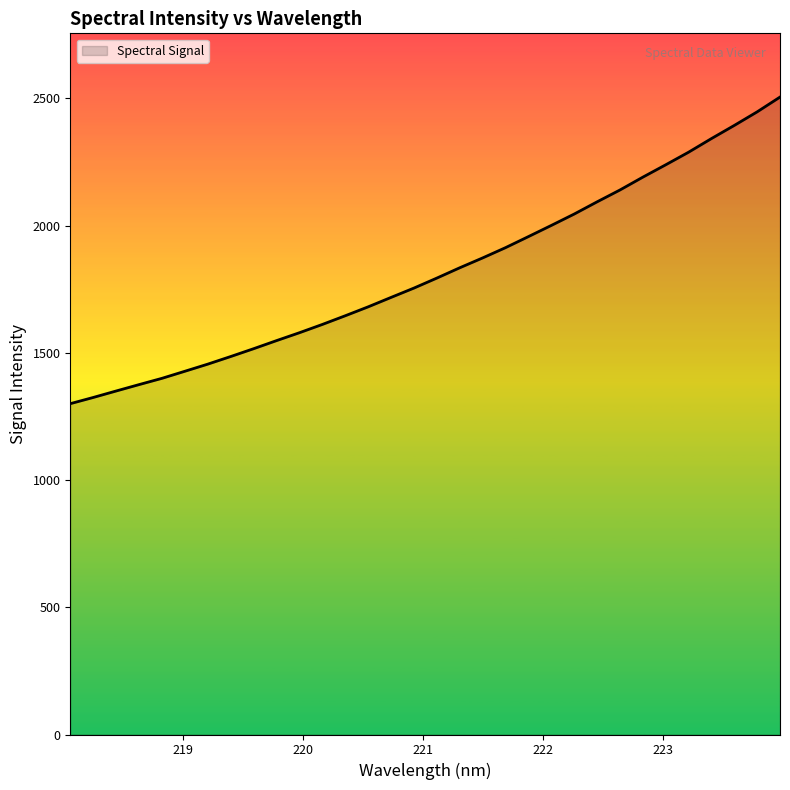

Reading left to right, transcribe all the data shown in this chart.

1300.4	1324.7	1350.2	1375.3	1400.0	1427.8	1455.8	1485.7	1516.4	1548.2	1579.2	1611.8	1645.9	1681.0	1718.0	1754.7	1794.0	1834.5	1873.2	1913.6	1957.0	2000.9	2045.6	2093.6	2140.2	2190.6	2239.2	2288.7	2342.3	2394.0	2447.4	2505.5